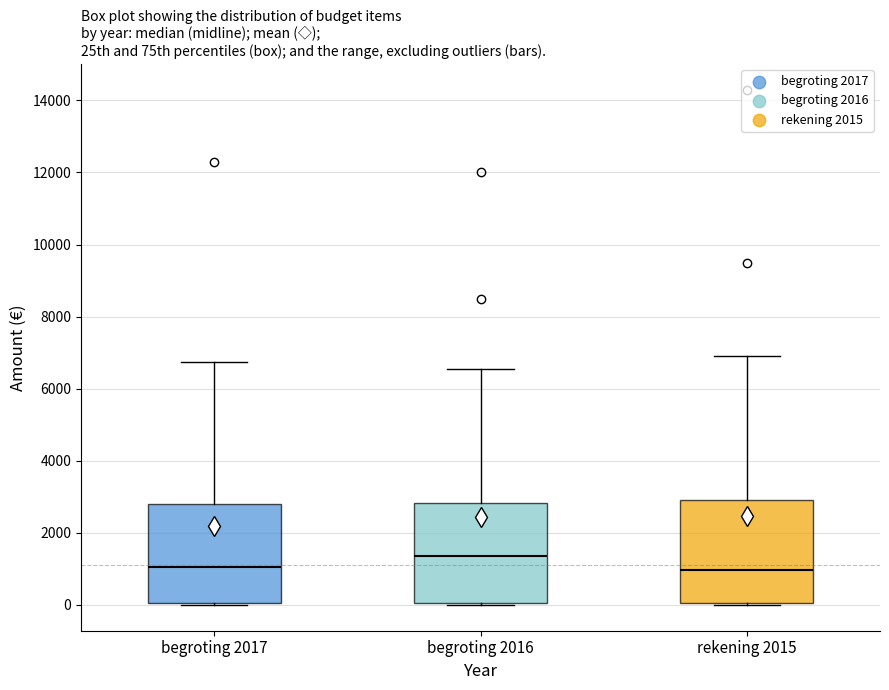

Reading left to right, transcribe this box plot: for each box, give where its median line is, the range the box spans, and where its two whiskers end, as read against the y-axis. The values are not printed on the chart, so give them approximately, as read against the axis.

begroting 2017: median 1000, box 0 to 2800, whiskers 0 to 6800
begroting 2016: median 1400, box 0 to 2800, whiskers 0 to 6600
rekening 2015: median 1000, box 0 to 3000, whiskers 0 to 7000